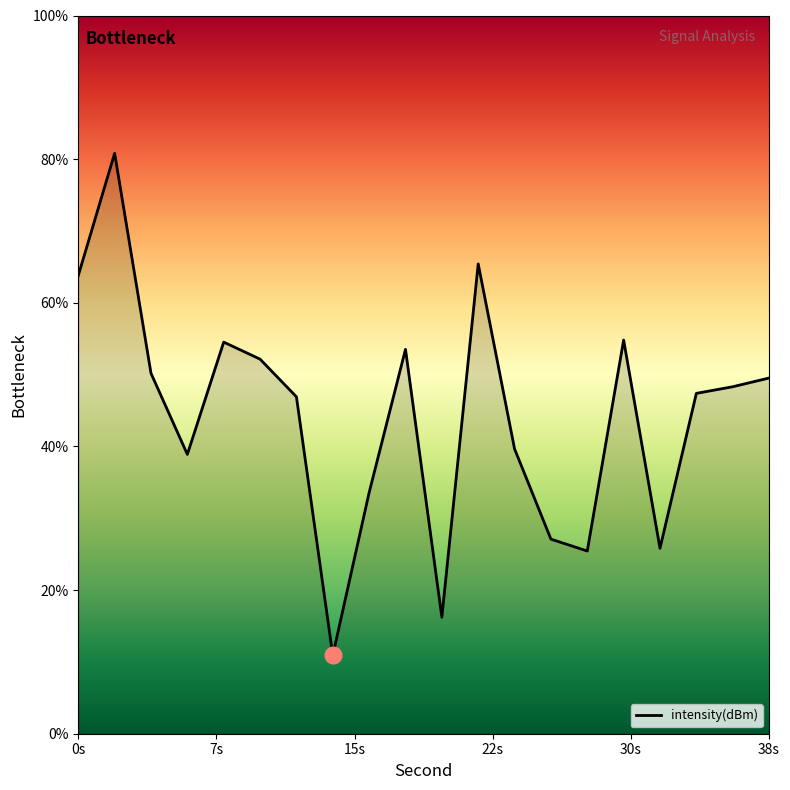

What is the minimum value shown in the chart?

10.9